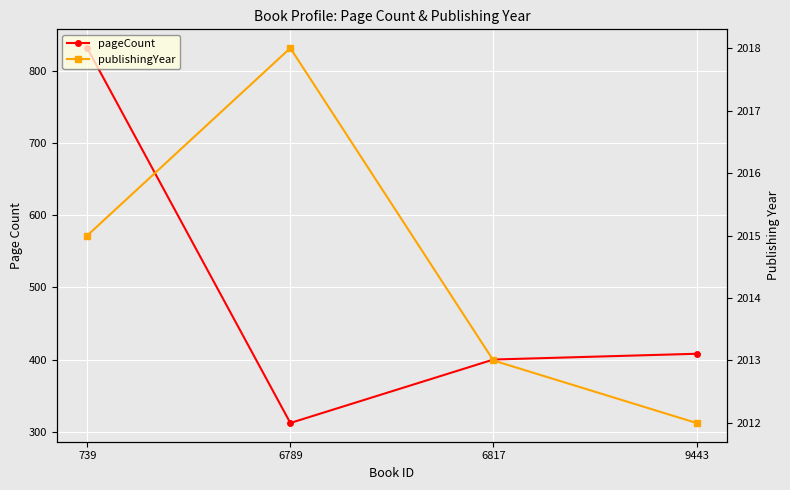

True or false: publishingYear has a value of 689 at 6817.

False